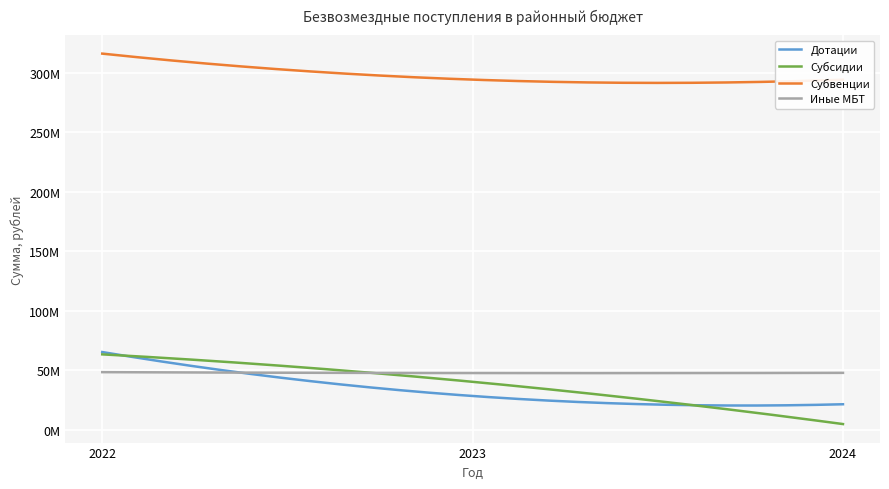

What are all the series names shown in the legend?

Дотации, Субсидии, Субвенции, Иные МБТ